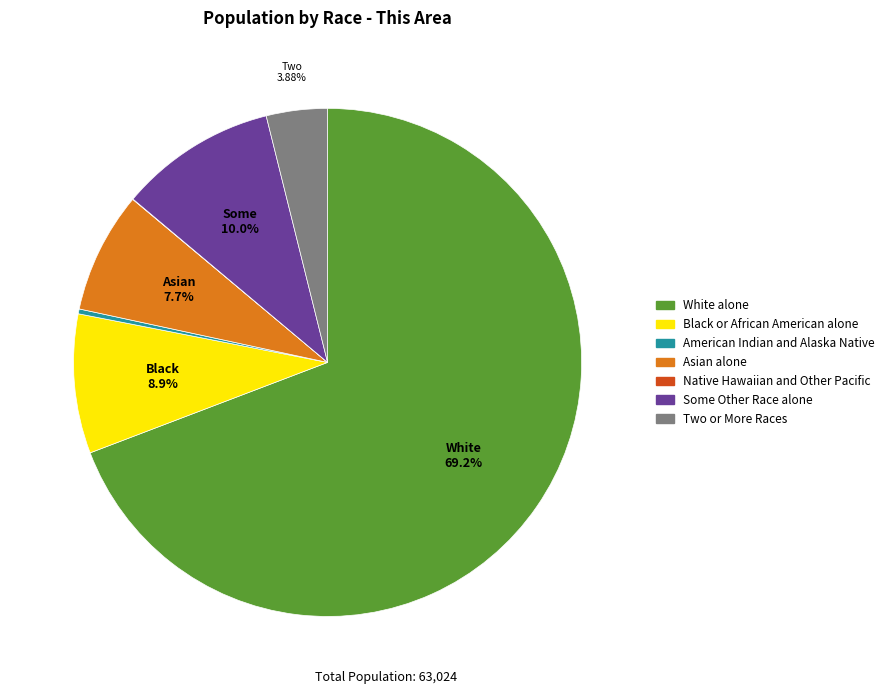

To the nearest percent, what portion does Two or More Races represent?

4%